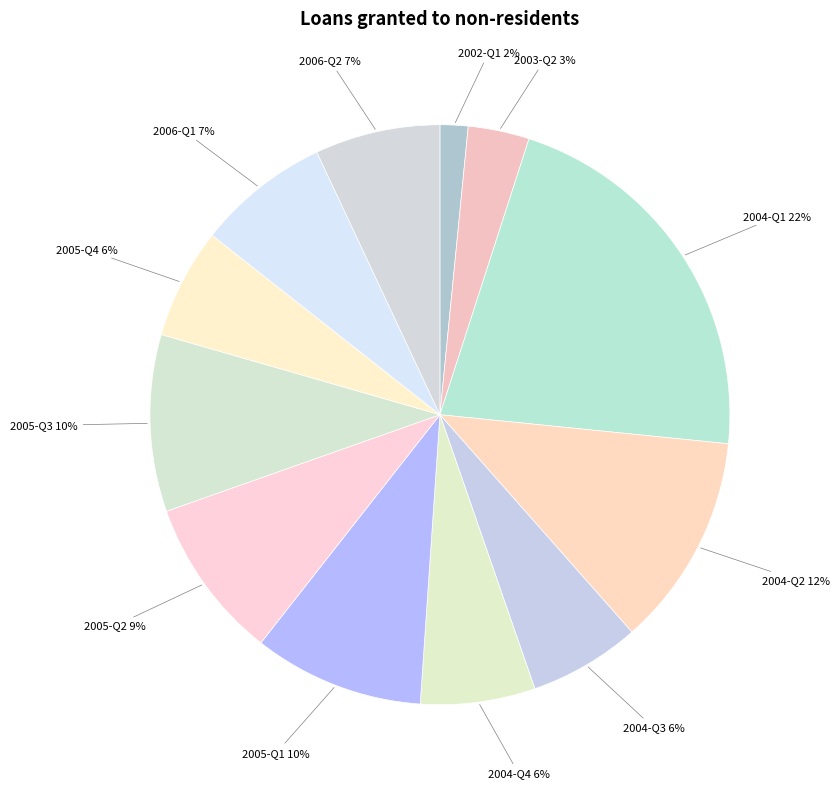

Combined, do 2004-Q3 and 2004-Q4 account for over 50%?

No